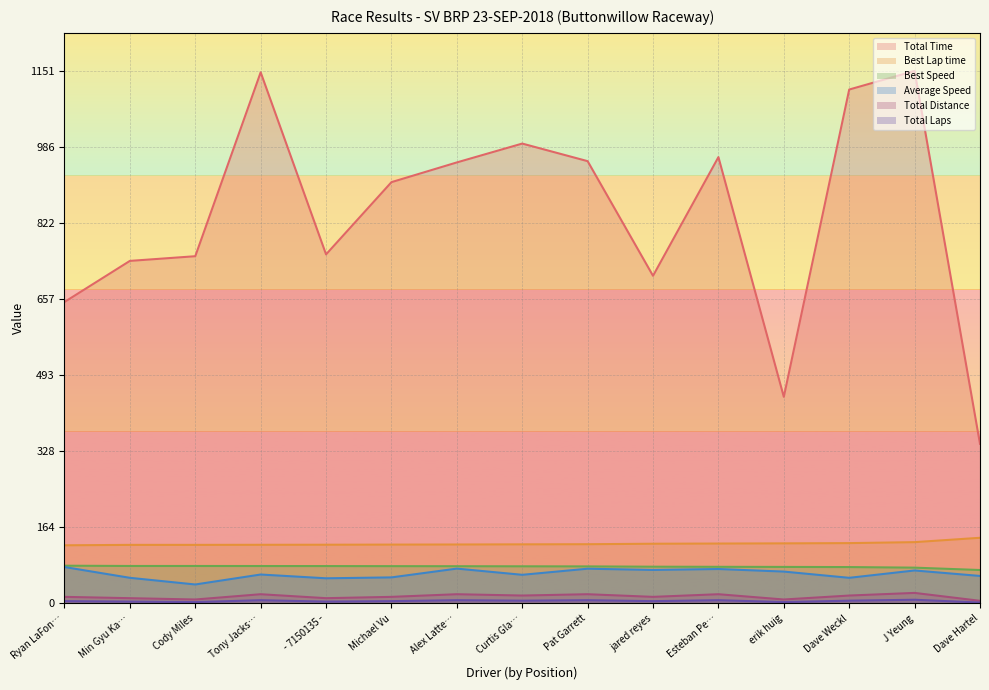

Does the chart display data point markers on the line(s)?

No